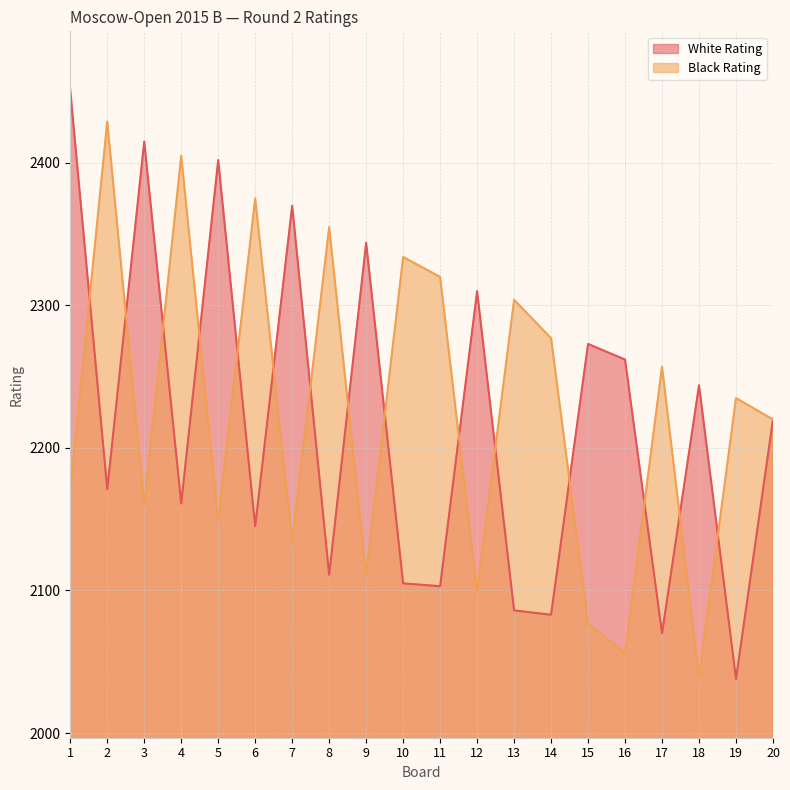

Between which two adjacent categories do Black Rating and White Rating first intersect?

1 and 2